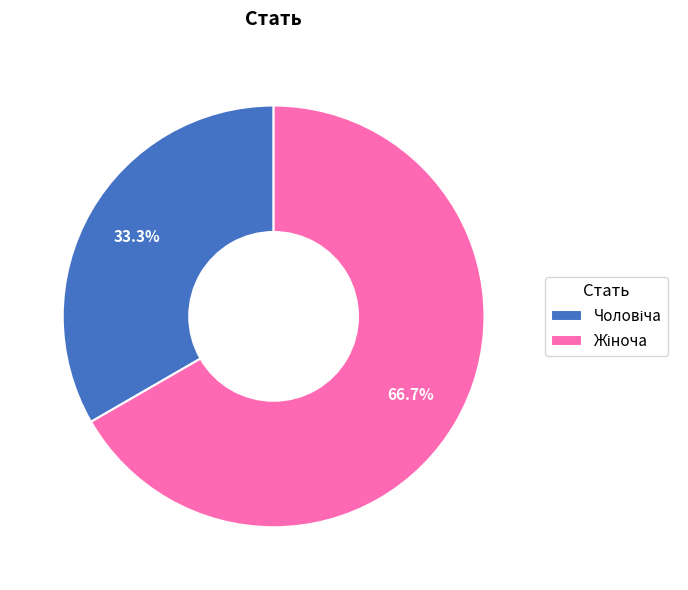

Is there any slice that represents more than half of the pie?

Yes